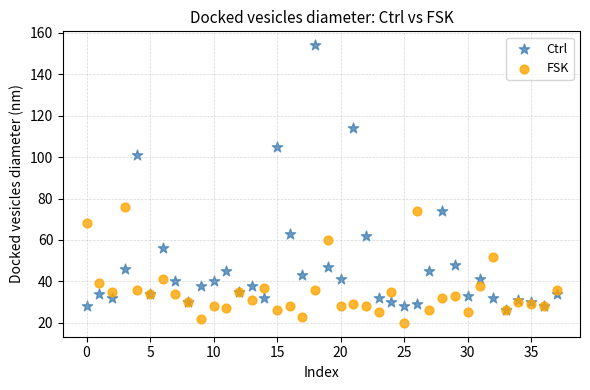

In the Ctrl series, what Y value is closest to 90?

101